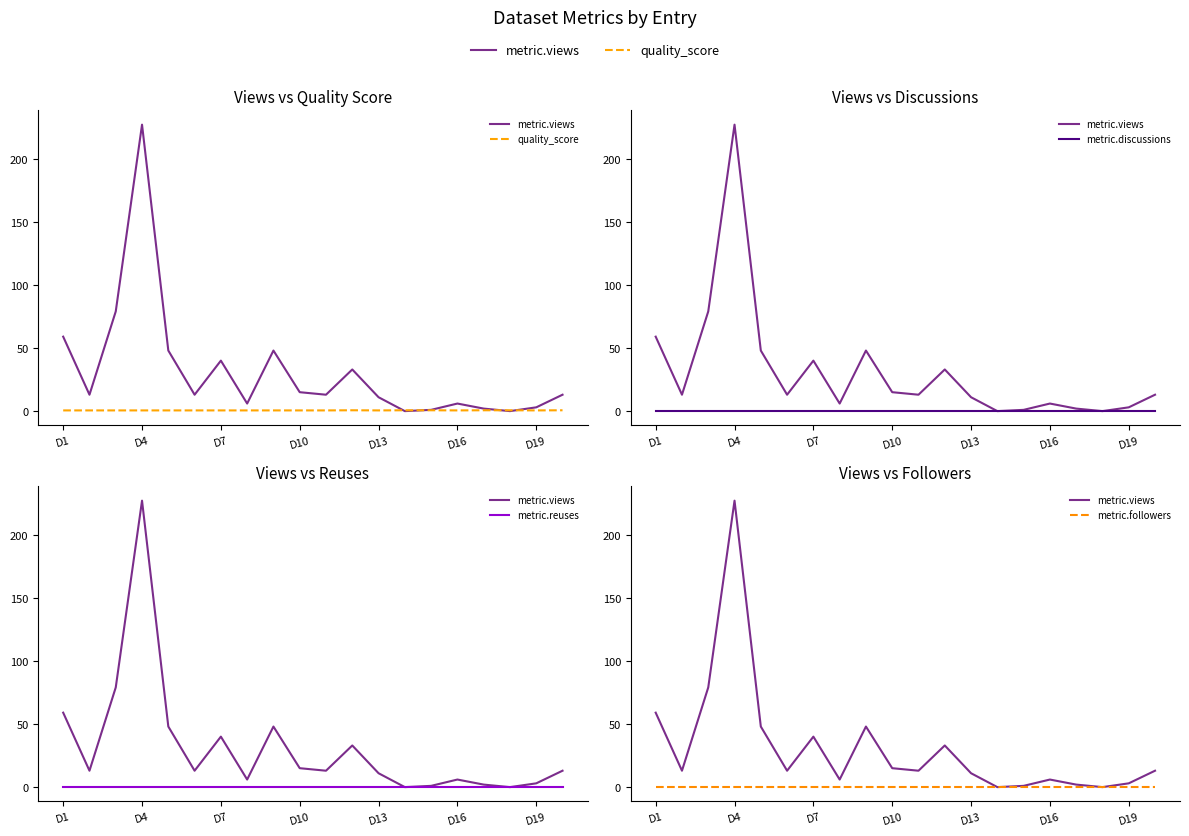

True or false: metric.discussions and quality_score cross at least once.

False